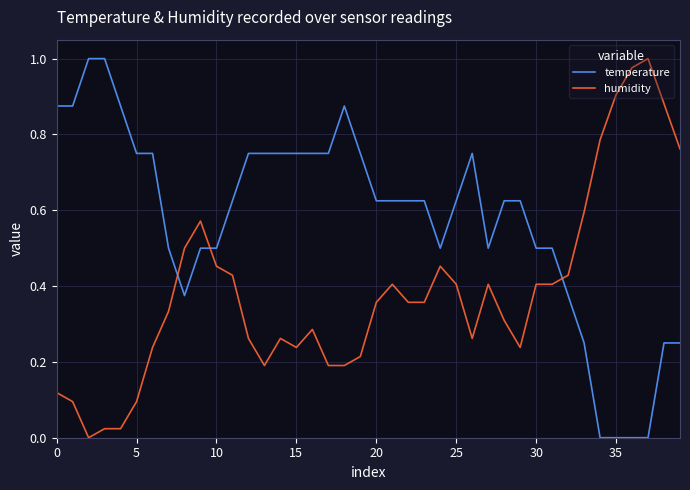

Does the chart display data point markers on the line(s)?

No